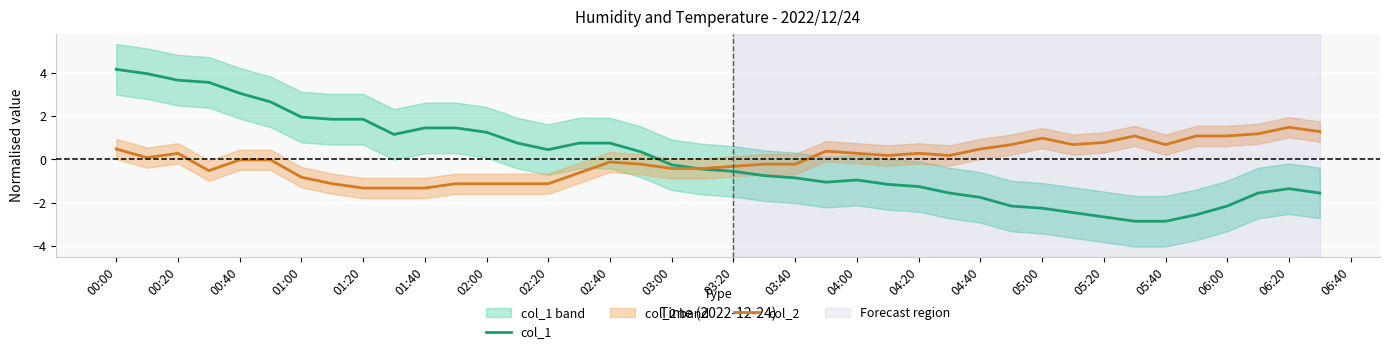

Is it true that col_1 equals 3.6 at 00:20?

True